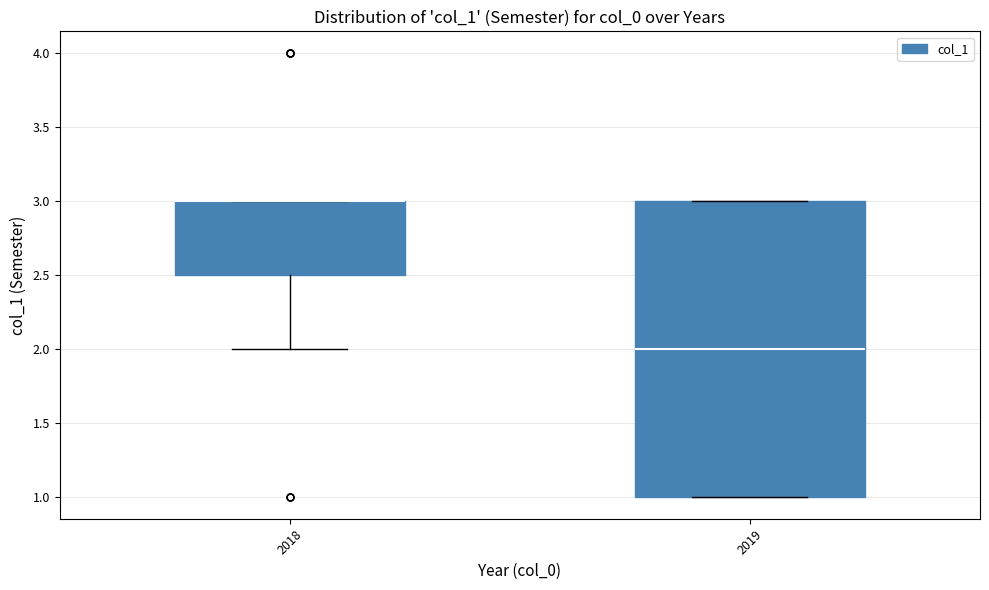

Comparing the boxes themselves (not the whiskers), which one is the tallest?

2019